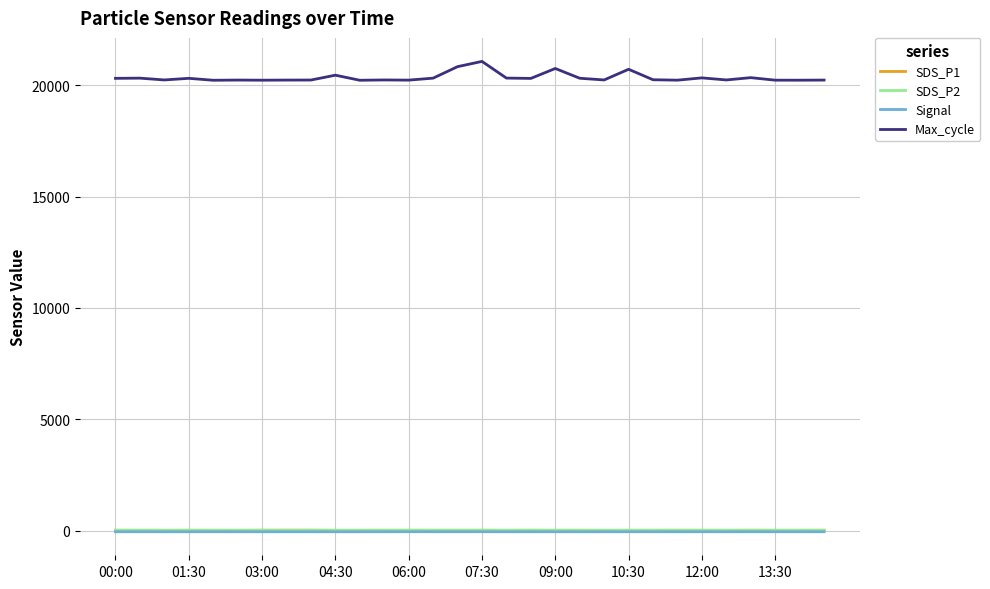

At how many categories does at least one series exceed 862?

30